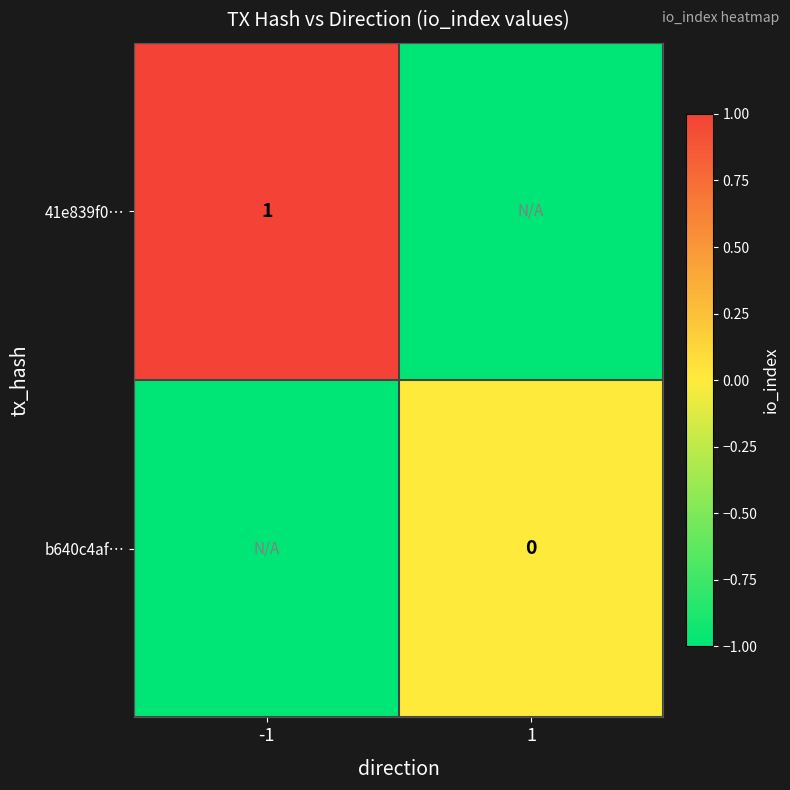

The value of 41e839f0… at -1 is 1. True or false?

True